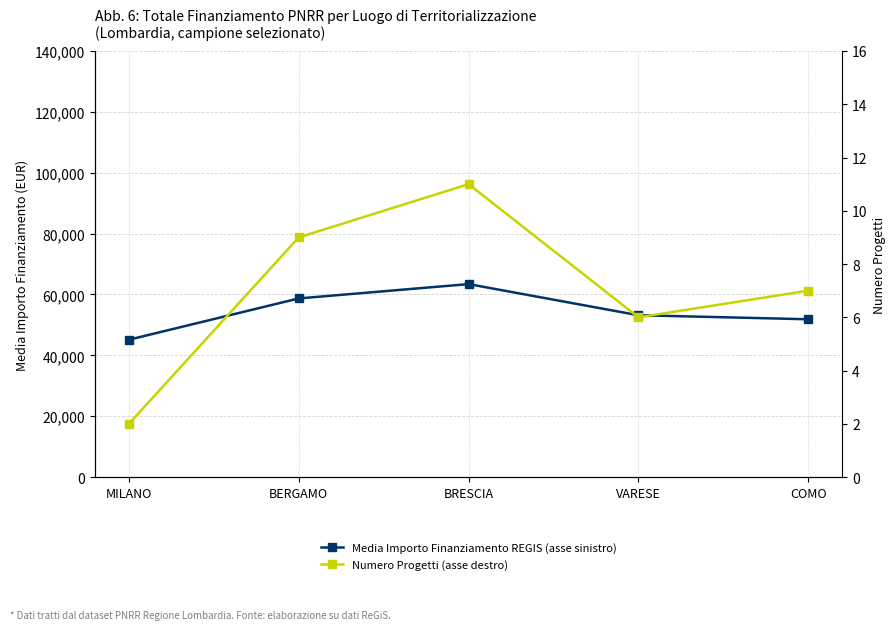

Between MILANO and VARESE, which series saw the biggest shift?

Media Importo Finanziamento REGIS (asse sinistro)